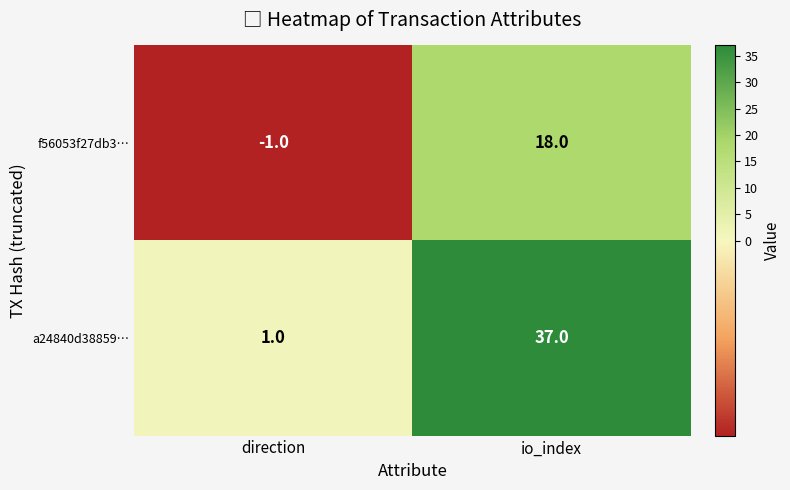

Rank the series at direction from lowest to highest value.

f56053f27db3…, a24840d38859…